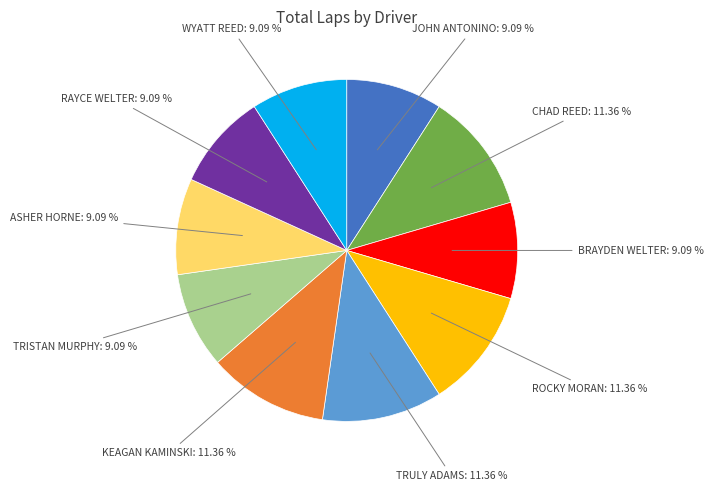

Is there a majority slice in this chart?

No